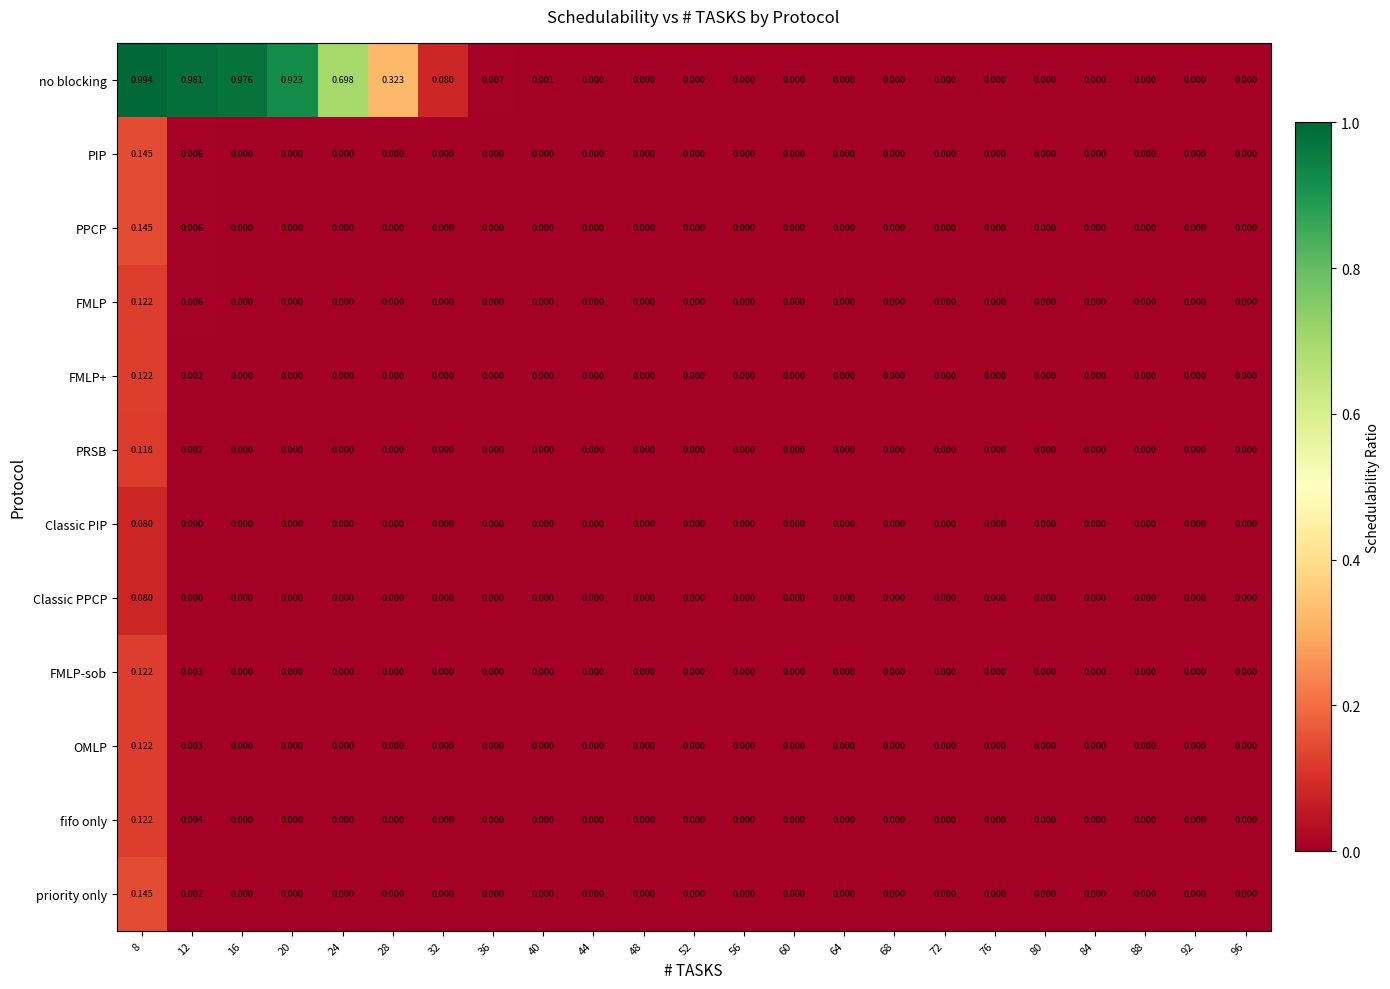

Between 16 and 48, which series saw the biggest shift?

no blocking